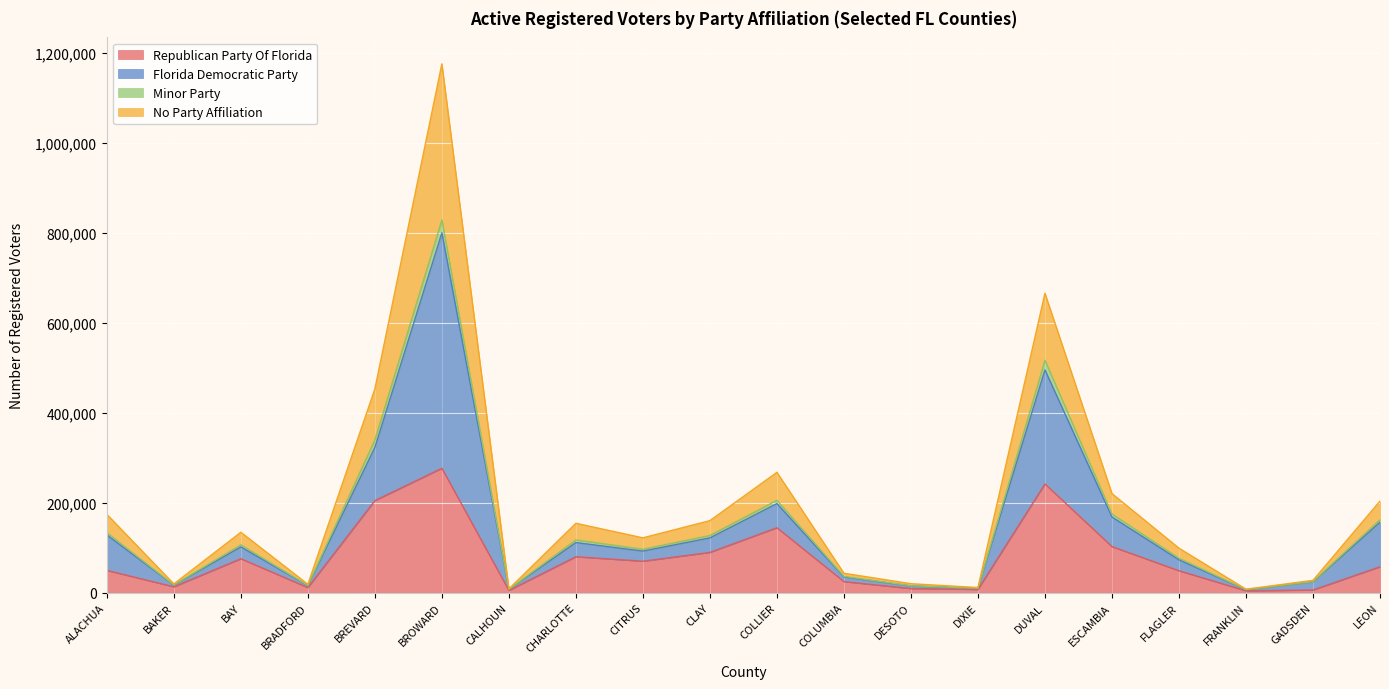

Does the chart display data point markers on the line(s)?

No